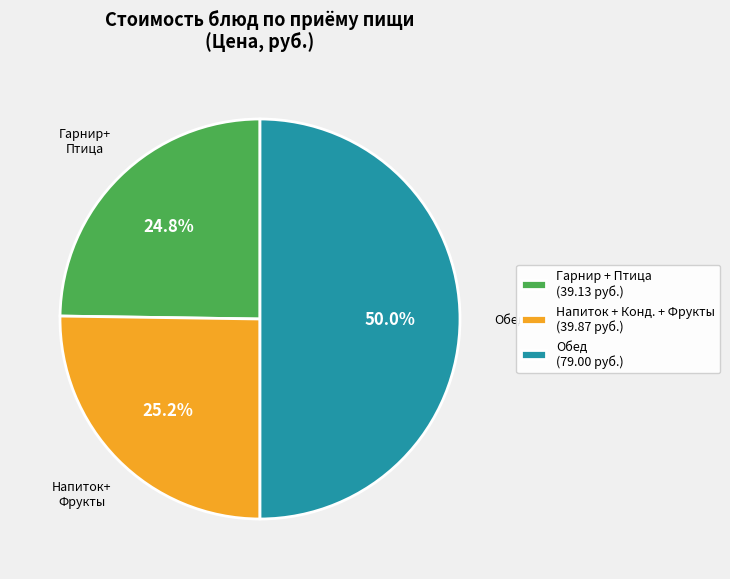

Which category has the biggest portion of the pie?

Обед (79.00 руб.)